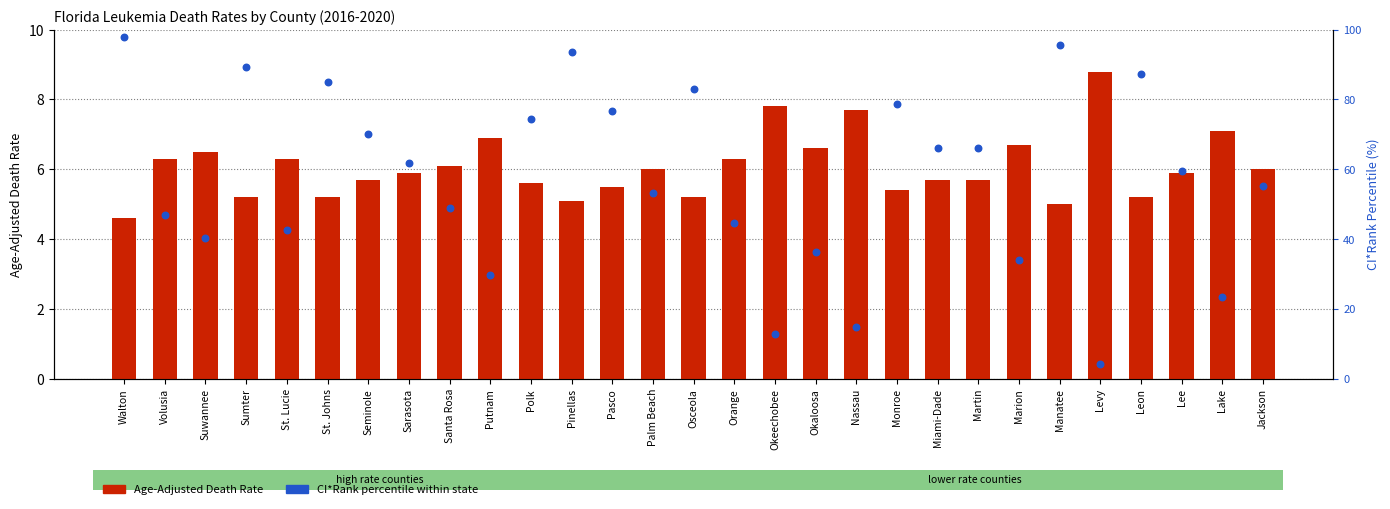

What are all the series names shown in the legend?

Age-Adjusted Death Rate, CI*Rank percentile